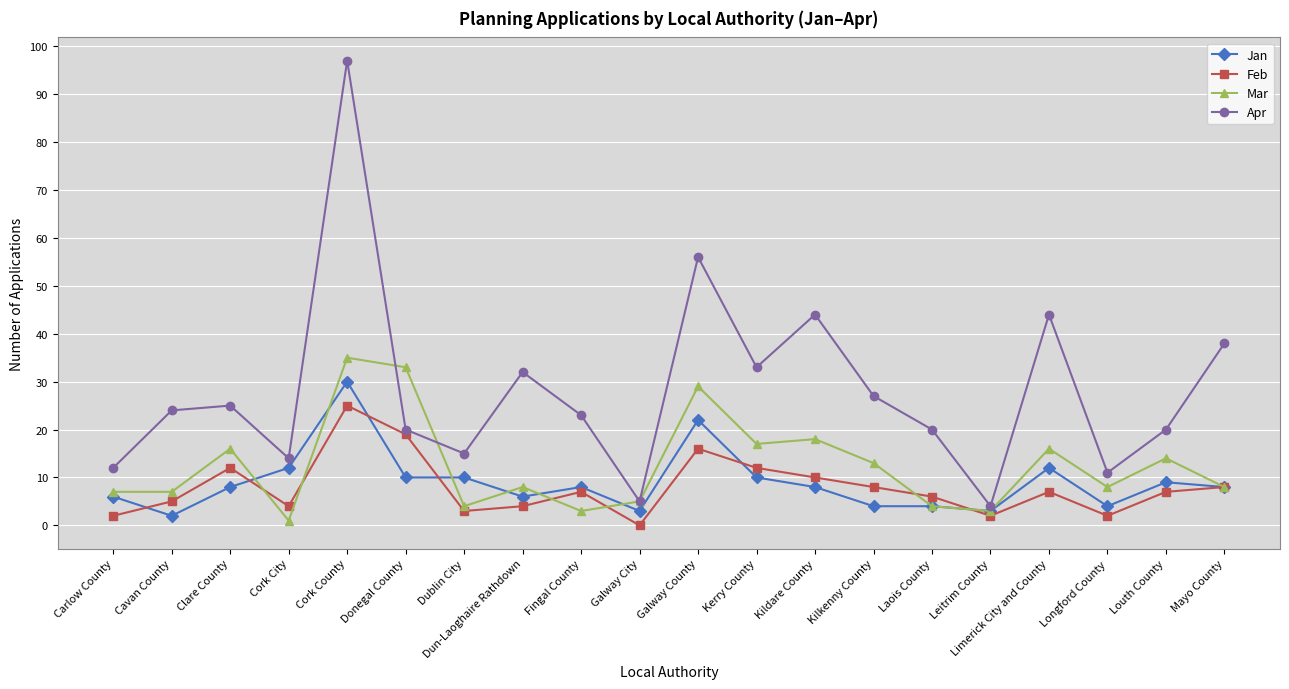

Reading left to right, what are all the values shown in this chart?

Jan: Carlow County=6	Cavan County=2	Clare County=8	Cork City=12	Cork County=30	Donegal County=10	Dublin City=10	Dun-Laoghaire Rathdown=6	Fingal County=8	Galway City=3	Galway County=22	Kerry County=10	Kildare County=8	Kilkenny County=4	Laois County=4	Leitrim County=3	Limerick City and County=12	Longford County=4	Louth County=9	Mayo County=8
Feb: Carlow County=2	Cavan County=5	Clare County=12	Cork City=4	Cork County=25	Donegal County=19	Dublin City=3	Dun-Laoghaire Rathdown=4	Fingal County=7	Galway City=0	Galway County=16	Kerry County=12	Kildare County=10	Kilkenny County=8	Laois County=6	Leitrim County=2	Limerick City and County=7	Longford County=2	Louth County=7	Mayo County=8
Mar: Carlow County=7	Cavan County=7	Clare County=16	Cork City=1	Cork County=35	Donegal County=33	Dublin City=4	Dun-Laoghaire Rathdown=8	Fingal County=3	Galway City=5	Galway County=29	Kerry County=17	Kildare County=18	Kilkenny County=13	Laois County=4	Leitrim County=3	Limerick City and County=16	Longford County=8	Louth County=14	Mayo County=8
Apr: Carlow County=12	Cavan County=24	Clare County=25	Cork City=14	Cork County=97	Donegal County=20	Dublin City=15	Dun-Laoghaire Rathdown=32	Fingal County=23	Galway City=5	Galway County=56	Kerry County=33	Kildare County=44	Kilkenny County=27	Laois County=20	Leitrim County=4	Limerick City and County=44	Longford County=11	Louth County=20	Mayo County=38